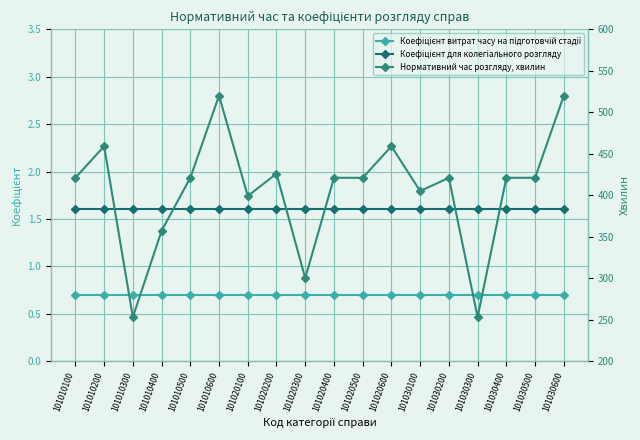

Reading left to right, list all the values displayed in this chart.

Коефіцієнт витрат часу на підготовчій стадії: 101010100=0.7	101010200=0.7	101010300=0.7	101010400=0.7	101010500=0.7	101010600=0.7	101020100=0.7	101020200=0.7	101020300=0.7	101020400=0.7	101020500=0.7	101020600=0.7	101030100=0.7	101030200=0.7	101030300=0.7	101030400=0.7	101030500=0.7	101030600=0.7
Коефіцієнт для колегіального розгляду: 101010100=1.6	101010200=1.6	101010300=1.6	101010400=1.6	101010500=1.6	101010600=1.6	101020100=1.6	101020200=1.6	101020300=1.6	101020400=1.6	101020500=1.6	101020600=1.6	101030100=1.6	101030200=1.6	101030300=1.6	101030400=1.6	101030500=1.6	101030600=1.6
Нормативний час розгляду, хвилин: 101010100=421.0	101010200=459.0	101010300=253.0	101010400=357.0	101010500=421.0	101010600=520.0	101020100=399.0	101020200=426.0	101020300=300.0	101020400=421.0	101020500=421.0	101020600=459.0	101030100=405.0	101030200=421.0	101030300=253.0	101030400=421.0	101030500=421.0	101030600=520.0